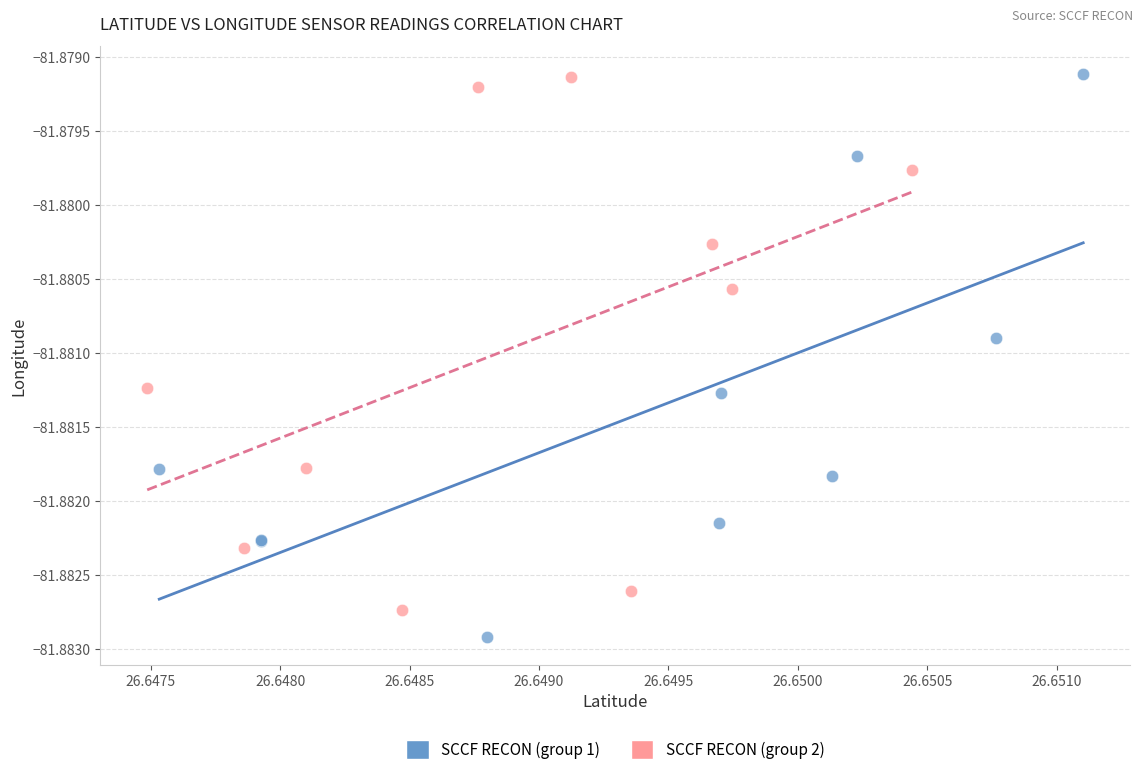

Which series contains the lowest Y value?

SCCF RECON (group 1)